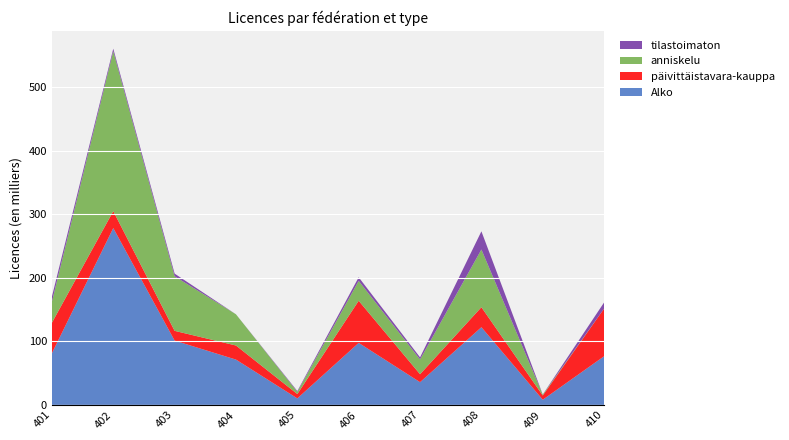

Reading left to right, extract all data points from this chart.

Alko: 81226	278263	101165	71275	10243	97571	35758	122260	8139	76576
päivittäistavara-kauppa: 48065	26649	15347	22170	6845	66271	12510	31471	6693	75000
anniskelu: 33161	251614	85818	49105	3398	31300	23248	90789	1446	0
tilastoimaton: 7932	3984	4224	0	1317	5701	3294	28610	145	9682